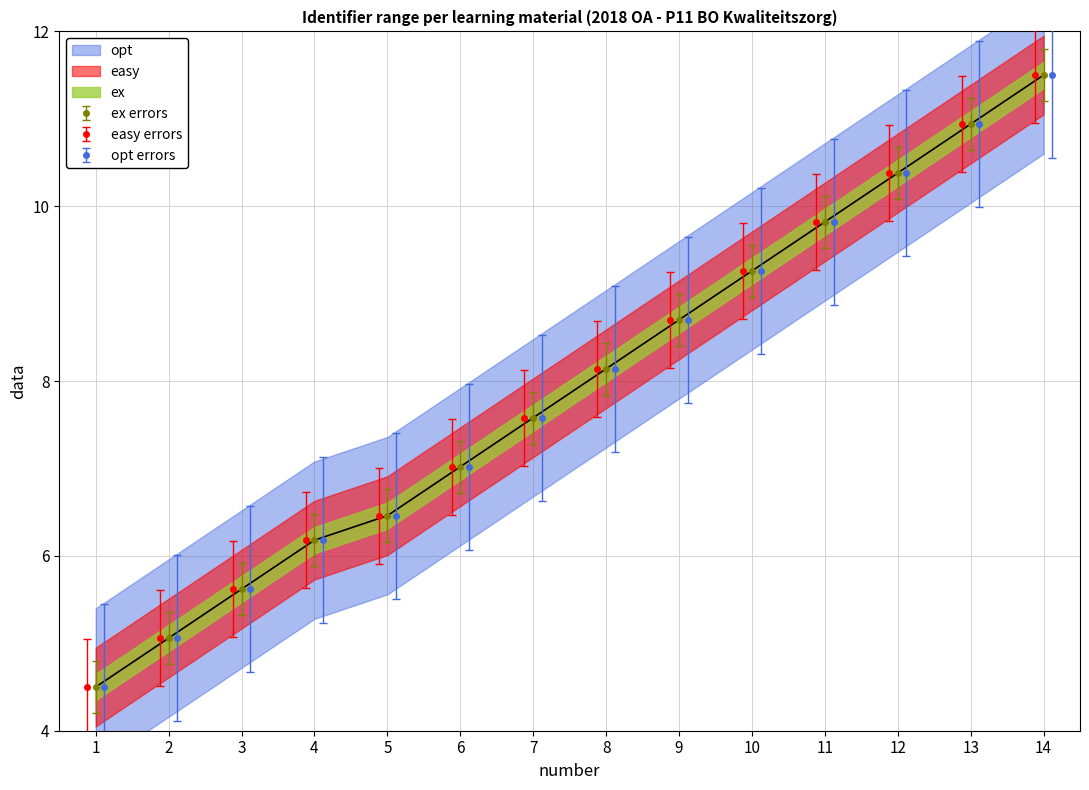

The ex errors series shows 5.6 at 3. True or false?

True